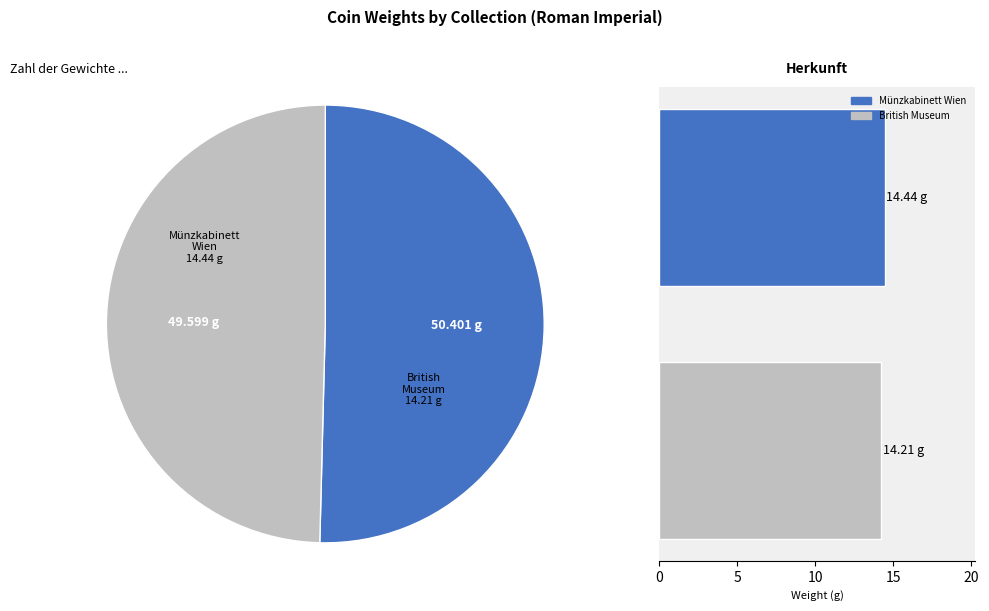

Count the number of slices in the pie.

2